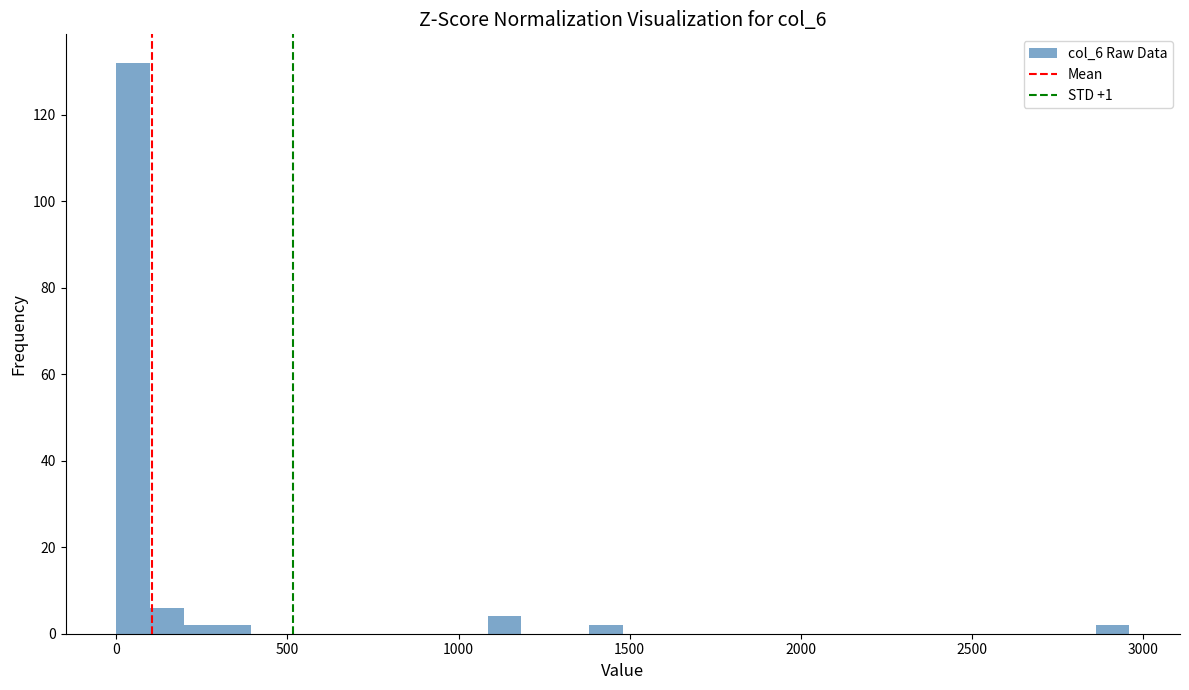

Read against the x-axis, roughly where is the centre of the tallest bar?

50